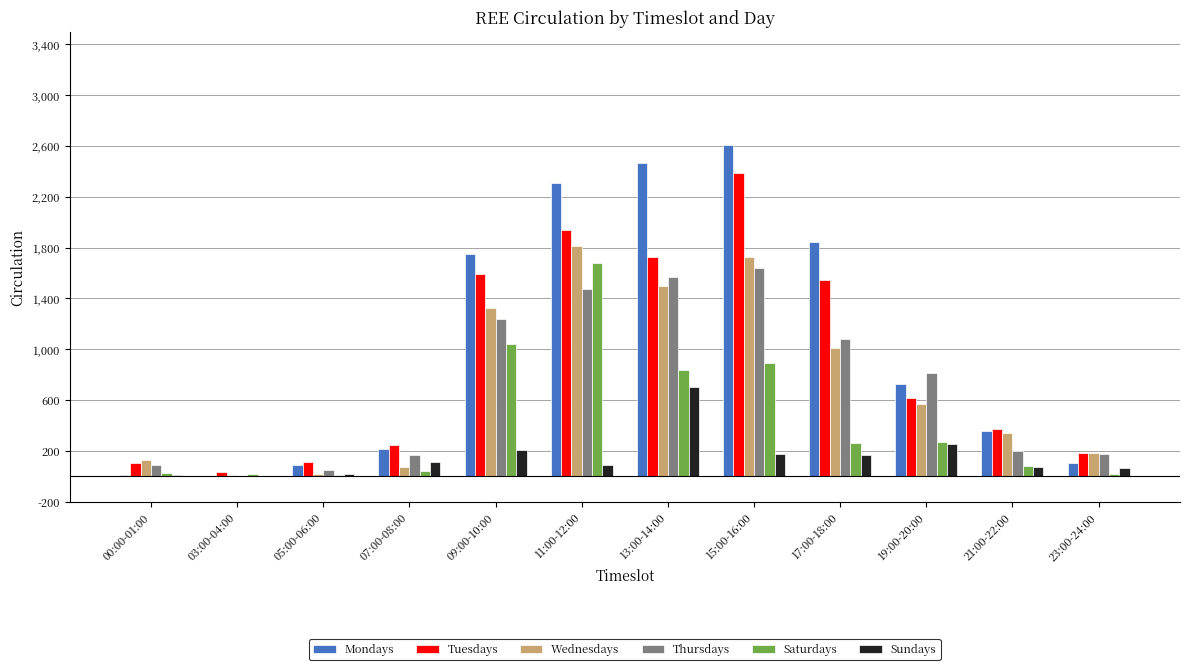

What is the sum of the Saturdays values at 15:00-16:00 and 09:00-10:00?

1933